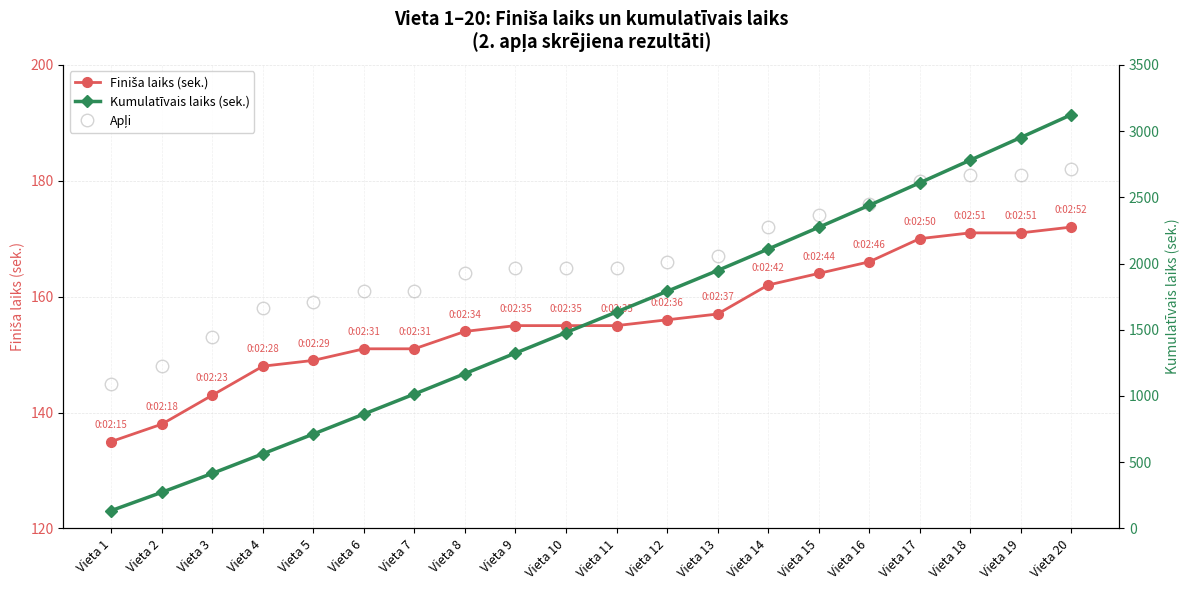

Read the Apļi value at Vieta 10.

165